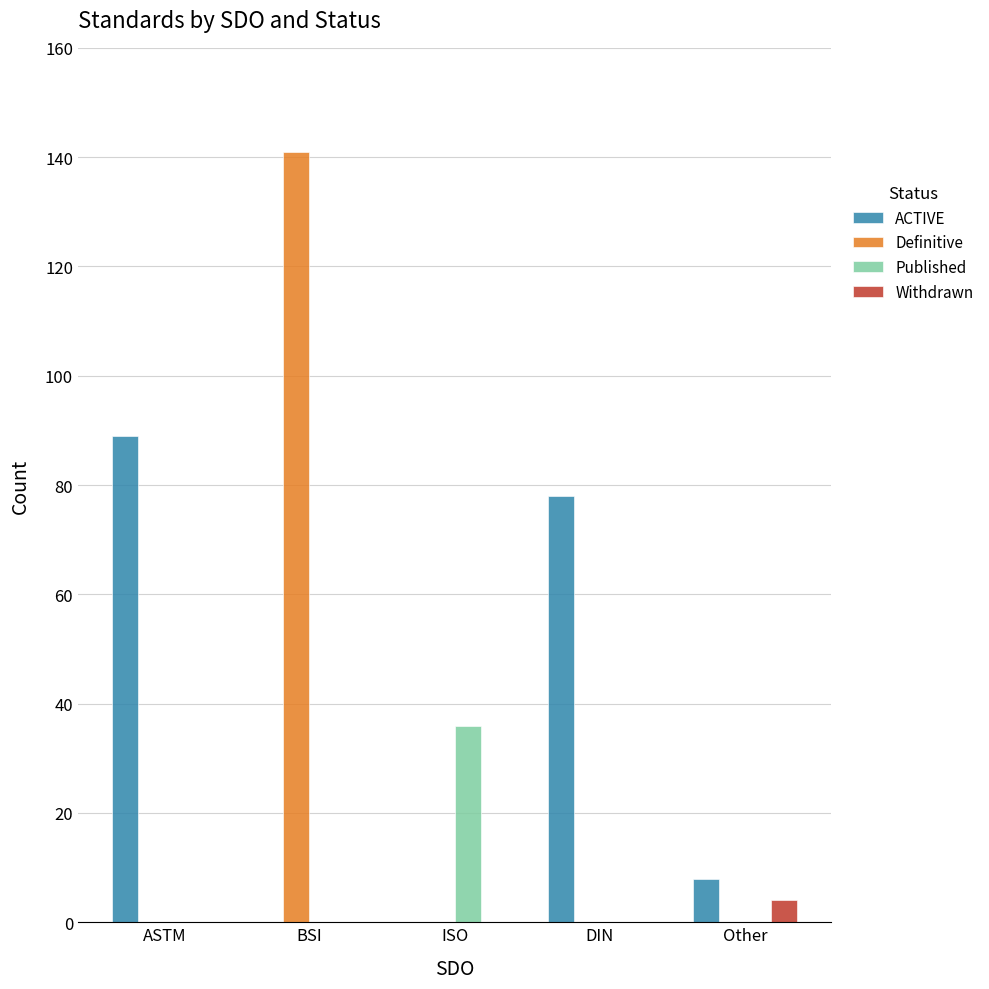

Count the number of data series in this chart.

4